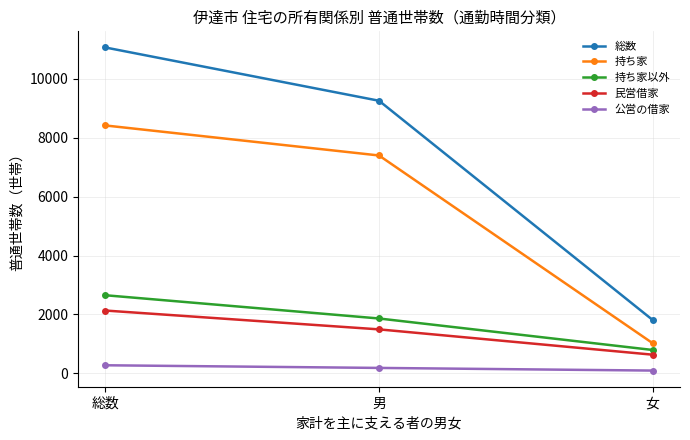

What are all the series names shown in the legend?

総数, 持ち家, 持ち家以外, 民営借家, 公営の借家